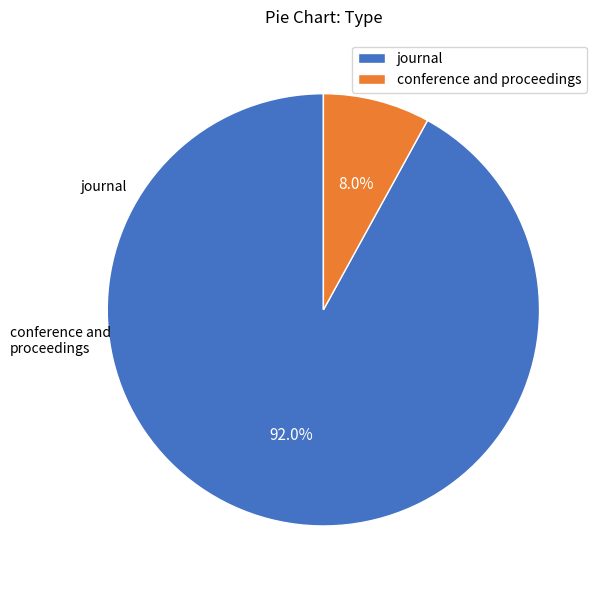

To the nearest percent, what portion does journal represent?

92%